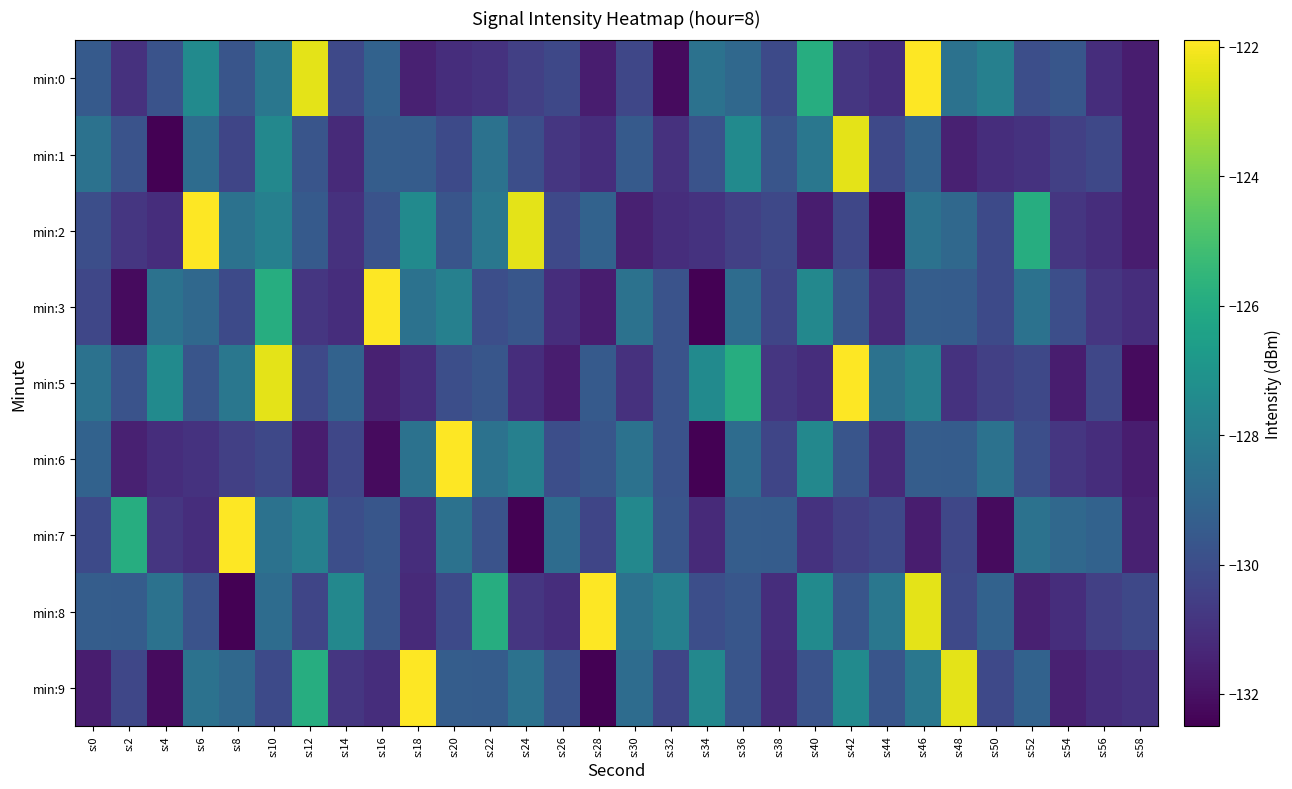

List the series in order of their peak value, lowest first.

min:1, min:0, min:2, min:3, min:5, min:6, min:7, min:8, min:9